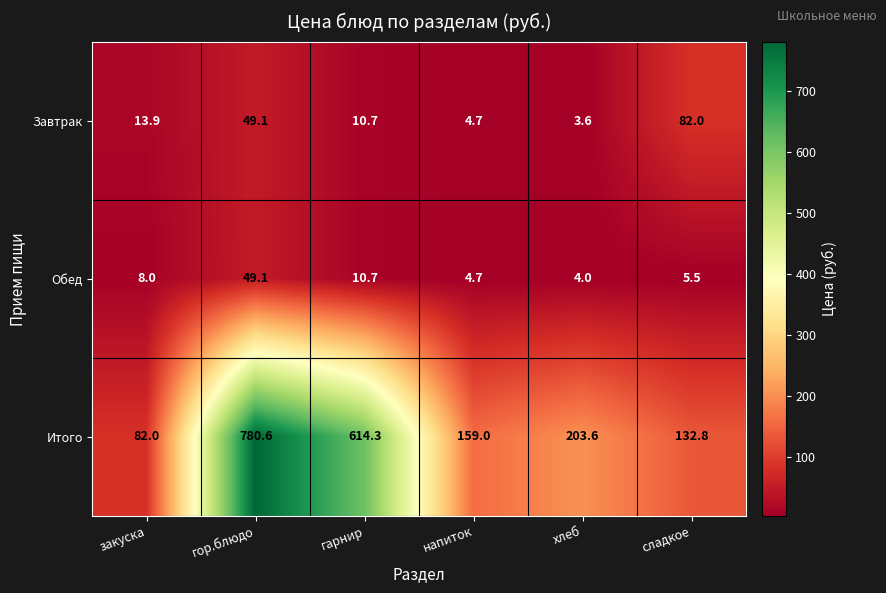

Is the value of Завтрак at гор.блюдо greater than the value of Обед at закуска?

Yes